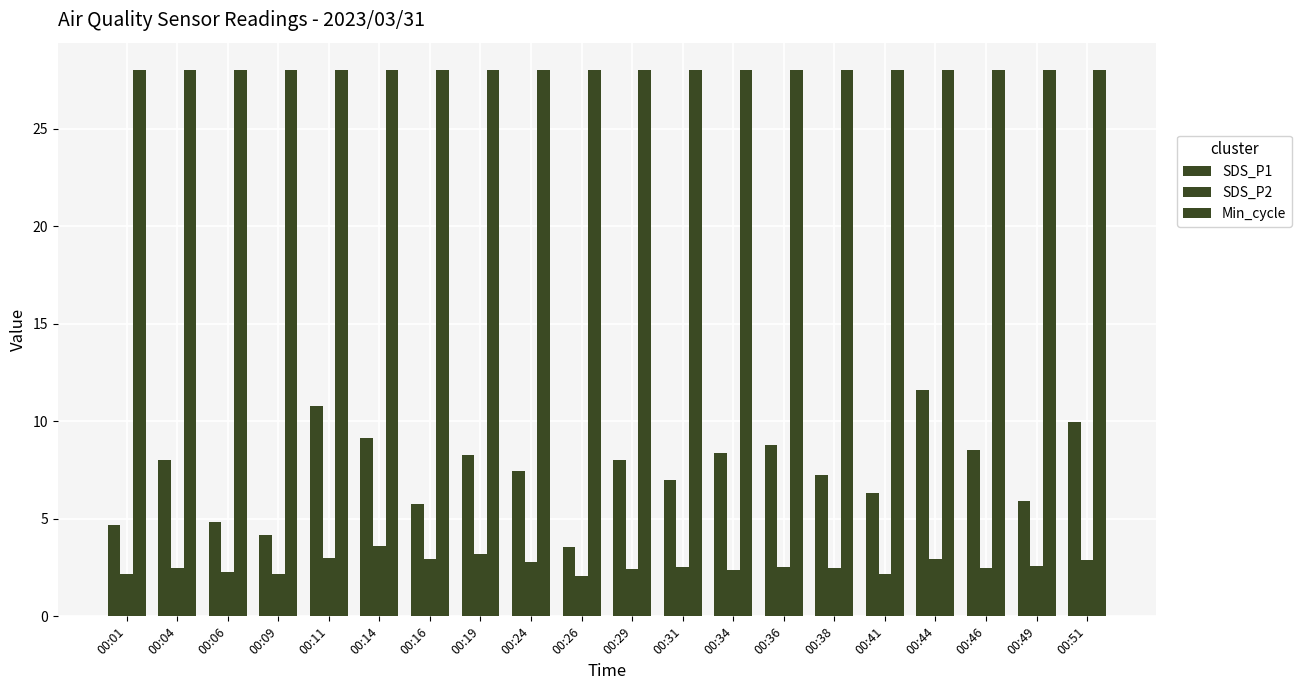

Which series changed the most between 00:11 and 00:31?

SDS_P1